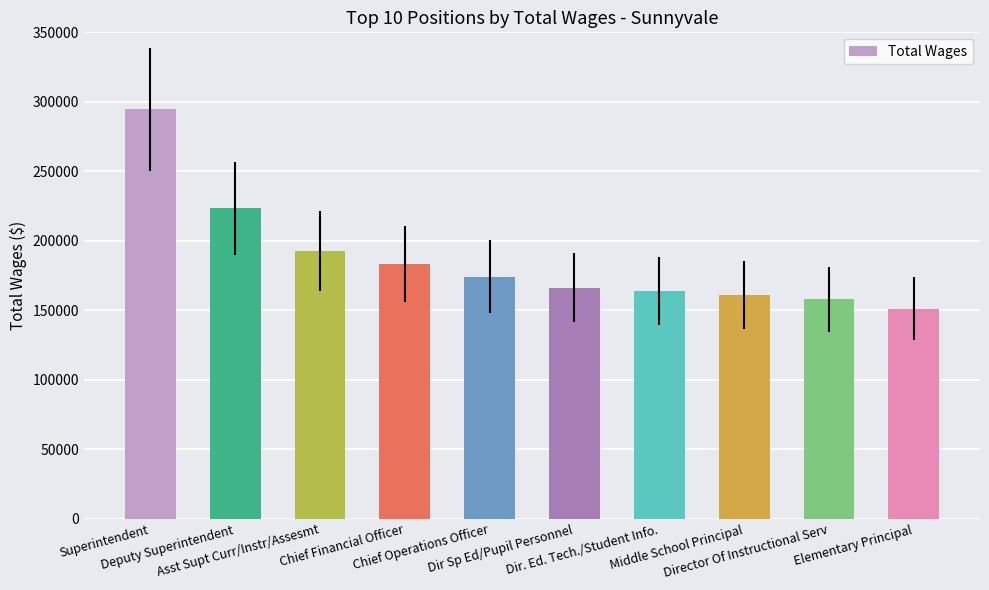

How many distinct data groups are displayed?

1